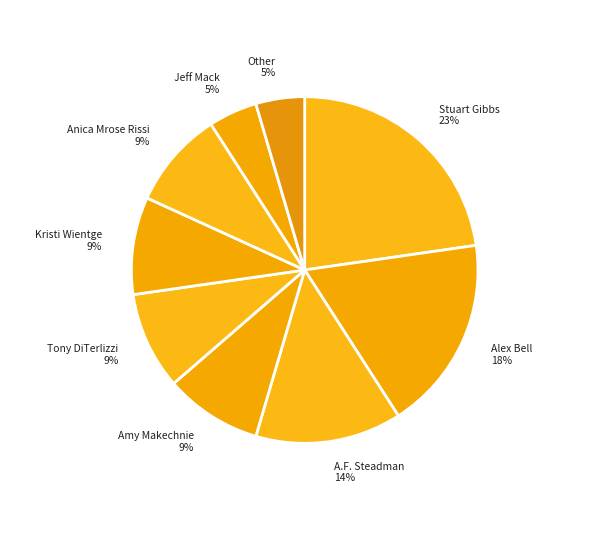

How many slices are in this pie chart?

9